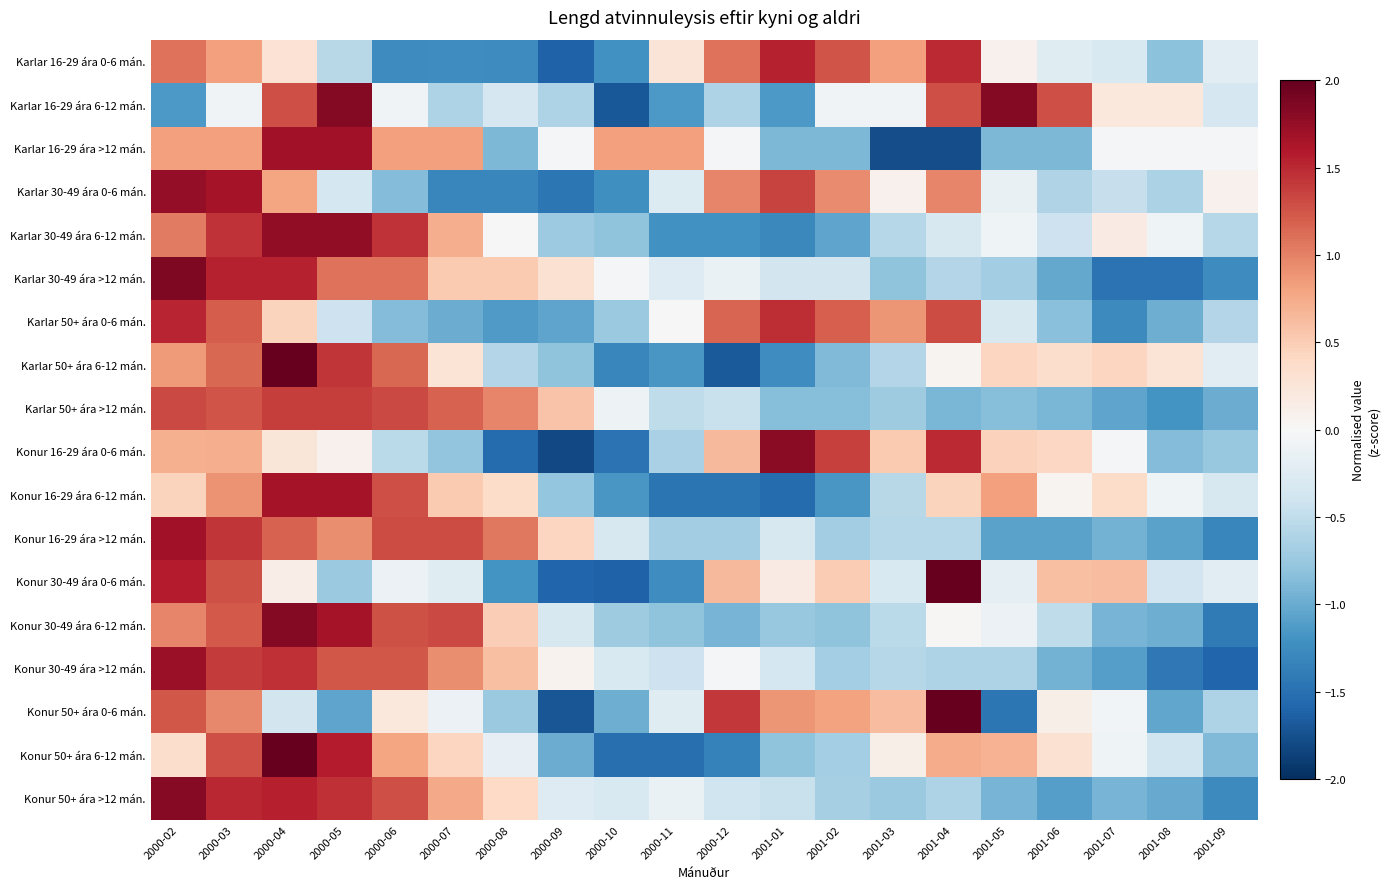

Reading left to right, what are all the values shown in this chart?

Karlar 16-29 ára 0-6 mán.: 2000-02=1.1	2000-03=0.8	2000-04=0.3	2000-05=-0.6	2000-06=-1.3	2000-07=-1.2	2000-08=-1.3	2000-09=-1.6	2000-10=-1.2	2000-11=0.3	2000-12=1.1	2001-01=1.5	2001-02=1.3	2001-03=0.8	2001-04=1.5	2001-05=0.1	2001-06=-0.2	2001-07=-0.3	2001-08=-0.8	2001-09=-0.2
Karlar 16-29 ára 6-12 mán.: 2000-02=-1.2	2000-03=-0.1	2000-04=1.3	2000-05=1.8	2000-06=-0.1	2000-07=-0.6	2000-08=-0.3	2000-09=-0.6	2000-10=-1.7	2000-11=-1.2	2000-12=-0.6	2001-01=-1.2	2001-02=-0.1	2001-03=-0.1	2001-04=1.3	2001-05=1.8	2001-06=1.3	2001-07=0.2	2001-08=0.2	2001-09=-0.3
Karlar 16-29 ára >12 mán.: 2000-02=0.8	2000-03=0.8	2000-04=1.7	2000-05=1.7	2000-06=0.8	2000-07=0.8	2000-08=-0.9	2000-09=-0.0	2000-10=0.8	2000-11=0.8	2000-12=-0.0	2001-01=-0.9	2001-02=-0.9	2001-03=-1.8	2001-04=-1.8	2001-05=-0.9	2001-06=-0.9	2001-07=-0.0	2001-08=-0.0	2001-09=-0.0
Karlar 30-49 ára 0-6 mán.: 2000-02=1.8	2000-03=1.7	2000-04=0.8	2000-05=-0.4	2000-06=-0.9	2000-07=-1.3	2000-08=-1.3	2000-09=-1.4	2000-10=-1.2	2000-11=-0.3	2000-12=1.0	2001-01=1.3	2001-02=0.9	2001-03=0.1	2001-04=1.0	2001-05=-0.2	2001-06=-0.6	2001-07=-0.5	2001-08=-0.6	2001-09=0.1
Karlar 30-49 ára 6-12 mán.: 2000-02=1.0	2000-03=1.4	2000-04=1.8	2000-05=1.8	2000-06=1.4	2000-07=0.7	2000-08=-0.0	2000-09=-0.7	2000-10=-0.8	2000-11=-1.2	2000-12=-1.2	2001-01=-1.3	2001-02=-1.1	2001-03=-0.6	2001-04=-0.3	2001-05=-0.1	2001-06=-0.4	2001-07=0.2	2001-08=-0.1	2001-09=-0.6
Karlar 30-49 ára >12 mán.: 2000-02=1.9	2000-03=1.5	2000-04=1.5	2000-05=1.1	2000-06=1.1	2000-07=0.5	2000-08=0.5	2000-09=0.3	2000-10=-0.0	2000-11=-0.3	2000-12=-0.1	2001-01=-0.4	2001-02=-0.4	2001-03=-0.8	2001-04=-0.6	2001-05=-0.7	2001-06=-1.0	2001-07=-1.5	2001-08=-1.5	2001-09=-1.3
Karlar 50+ ára 0-6 mán.: 2000-02=1.5	2000-03=1.2	2000-04=0.4	2000-05=-0.4	2000-06=-0.9	2000-07=-1.0	2000-08=-1.1	2000-09=-1.1	2000-10=-0.7	2000-11=-0.0	2000-12=1.2	2001-01=1.5	2001-02=1.2	2001-03=0.9	2001-04=1.3	2001-05=-0.3	2001-06=-0.8	2001-07=-1.3	2001-08=-1.0	2001-09=-0.6
Karlar 50+ ára 6-12 mán.: 2000-02=0.9	2000-03=1.1	2000-04=2.0	2000-05=1.4	2000-06=1.1	2000-07=0.3	2000-08=-0.6	2000-09=-0.8	2000-10=-1.3	2000-11=-1.2	2000-12=-1.7	2001-01=-1.2	2001-02=-0.9	2001-03=-0.6	2001-04=0.1	2001-05=0.4	2001-06=0.4	2001-07=0.4	2001-08=0.3	2001-09=-0.2
Karlar 50+ ára >12 mán.: 2000-02=1.3	2000-03=1.3	2000-04=1.4	2000-05=1.4	2000-06=1.3	2000-07=1.2	2000-08=1.0	2000-09=0.6	2000-10=-0.1	2000-11=-0.5	2000-12=-0.4	2001-01=-0.9	2001-02=-0.9	2001-03=-0.7	2001-04=-0.9	2001-05=-0.9	2001-06=-0.9	2001-07=-1.1	2001-08=-1.2	2001-09=-1.0
Konur 16-29 ára 0-6 mán.: 2000-02=0.7	2000-03=0.7	2000-04=0.2	2000-05=0.1	2000-06=-0.5	2000-07=-0.8	2000-08=-1.5	2000-09=-1.8	2000-10=-1.5	2000-11=-0.6	2000-12=0.6	2001-01=1.8	2001-02=1.4	2001-03=0.5	2001-04=1.5	2001-05=0.5	2001-06=0.4	2001-07=-0.0	2001-08=-0.9	2001-09=-0.8
Konur 16-29 ára 6-12 mán.: 2000-02=0.4	2000-03=0.9	2000-04=1.7	2000-05=1.7	2000-06=1.3	2000-07=0.5	2000-08=0.4	2000-09=-0.8	2000-10=-1.2	2000-11=-1.5	2000-12=-1.5	2001-01=-1.5	2001-02=-1.2	2001-03=-0.5	2001-04=0.4	2001-05=0.8	2001-06=0.1	2001-07=0.4	2001-08=-0.1	2001-09=-0.3
Konur 16-29 ára >12 mán.: 2000-02=1.7	2000-03=1.4	2000-04=1.2	2000-05=0.9	2000-06=1.3	2000-07=1.3	2000-08=1.1	2000-09=0.4	2000-10=-0.3	2000-11=-0.7	2000-12=-0.7	2001-01=-0.3	2001-02=-0.7	2001-03=-0.6	2001-04=-0.6	2001-05=-1.1	2001-06=-1.1	2001-07=-0.9	2001-08=-1.1	2001-09=-1.3
Konur 30-49 ára 0-6 mán.: 2000-02=1.6	2000-03=1.3	2000-04=0.1	2000-05=-0.7	2000-06=-0.1	2000-07=-0.2	2000-08=-1.2	2000-09=-1.6	2000-10=-1.6	2000-11=-1.2	2000-12=0.7	2001-01=0.2	2001-02=0.5	2001-03=-0.3	2001-04=2.0	2001-05=-0.2	2001-06=0.6	2001-07=0.6	2001-08=-0.4	2001-09=-0.2
Konur 30-49 ára 6-12 mán.: 2000-02=1.0	2000-03=1.2	2000-04=1.8	2000-05=1.7	2000-06=1.3	2000-07=1.3	2000-08=0.5	2000-09=-0.3	2000-10=-0.7	2000-11=-0.8	2000-12=-0.9	2001-01=-0.8	2001-02=-0.8	2001-03=-0.5	2001-04=0.0	2001-05=-0.1	2001-06=-0.5	2001-07=-0.9	2001-08=-1.0	2001-09=-1.4
Konur 30-49 ára >12 mán.: 2000-02=1.7	2000-03=1.4	2000-04=1.5	2000-05=1.2	2000-06=1.2	2000-07=0.9	2000-08=0.6	2000-09=0.1	2000-10=-0.3	2000-11=-0.4	2000-12=-0.0	2001-01=-0.4	2001-02=-0.7	2001-03=-0.6	2001-04=-0.6	2001-05=-0.6	2001-06=-0.9	2001-07=-1.1	2001-08=-1.4	2001-09=-1.6
Konur 50+ ára 0-6 mán.: 2000-02=1.2	2000-03=1.0	2000-04=-0.4	2000-05=-1.1	2000-06=0.2	2000-07=-0.1	2000-08=-0.7	2000-09=-1.7	2000-10=-1.0	2000-11=-0.2	2000-12=1.4	2001-01=0.9	2001-02=0.8	2001-03=0.6	2001-04=2.0	2001-05=-1.4	2001-06=0.1	2001-07=-0.1	2001-08=-1.0	2001-09=-0.6
Konur 50+ ára 6-12 mán.: 2000-02=0.3	2000-03=1.3	2000-04=2.0	2000-05=1.6	2000-06=0.8	2000-07=0.4	2000-08=-0.2	2000-09=-1.0	2000-10=-1.5	2000-11=-1.5	2000-12=-1.4	2001-01=-0.8	2001-02=-0.7	2001-03=0.1	2001-04=0.7	2001-05=0.7	2001-06=0.3	2001-07=-0.1	2001-08=-0.4	2001-09=-0.9
Konur 50+ ára >12 mán.: 2000-02=1.8	2000-03=1.5	2000-04=1.6	2000-05=1.5	2000-06=1.3	2000-07=0.8	2000-08=0.4	2000-09=-0.3	2000-10=-0.3	2000-11=-0.1	2000-12=-0.4	2001-01=-0.4	2001-02=-0.7	2001-03=-0.7	2001-04=-0.6	2001-05=-0.9	2001-06=-1.1	2001-07=-0.9	2001-08=-1.0	2001-09=-1.3